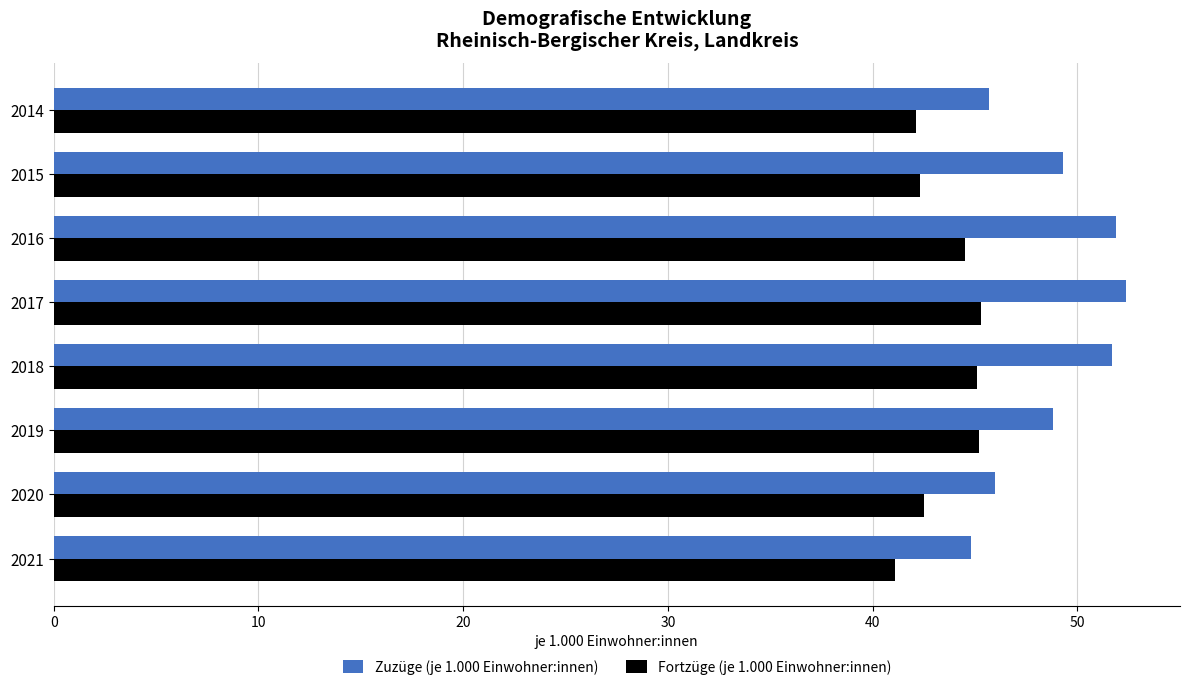

How many values in the Fortzüge (je 1.000 Einwohner:innen) series exceed 44?

4